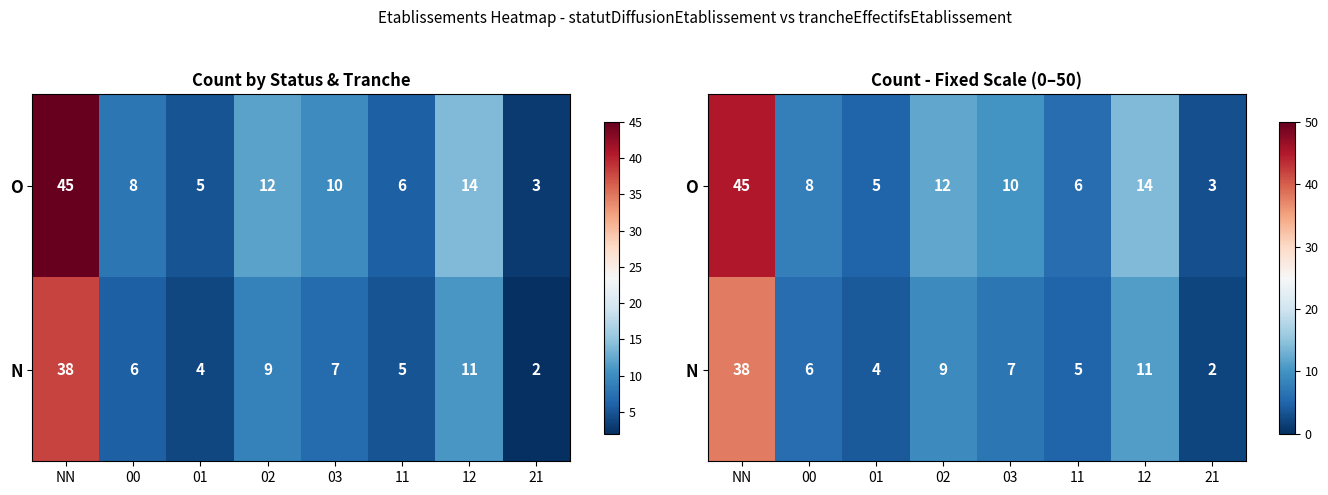

What is the difference between the second highest and minimum values in the N series?

9